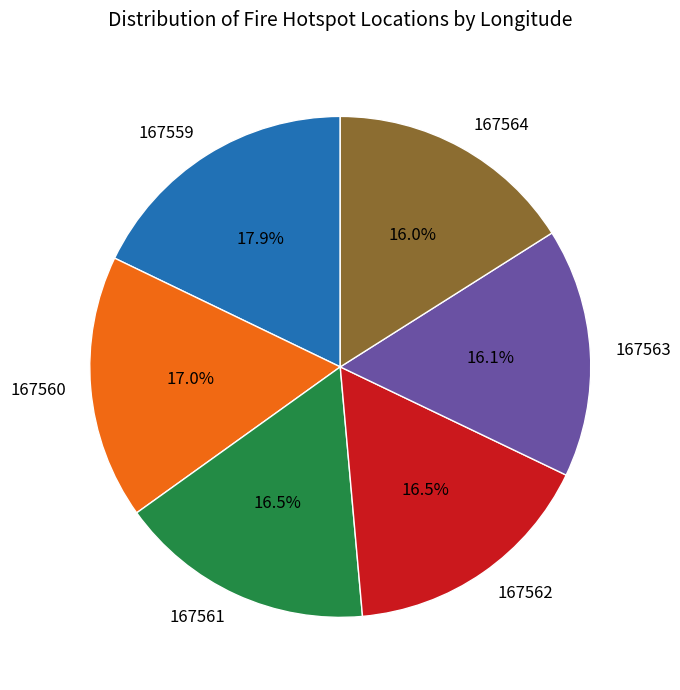

Between 167560 and 167561, which is larger?

167560